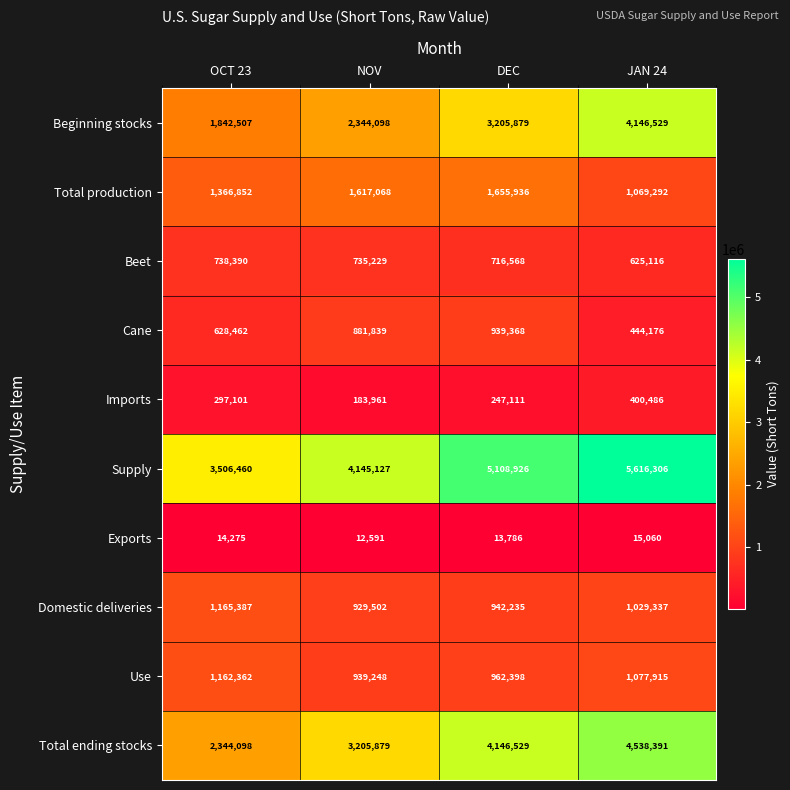

The value of Supply at DEC is 5108926. True or false?

True